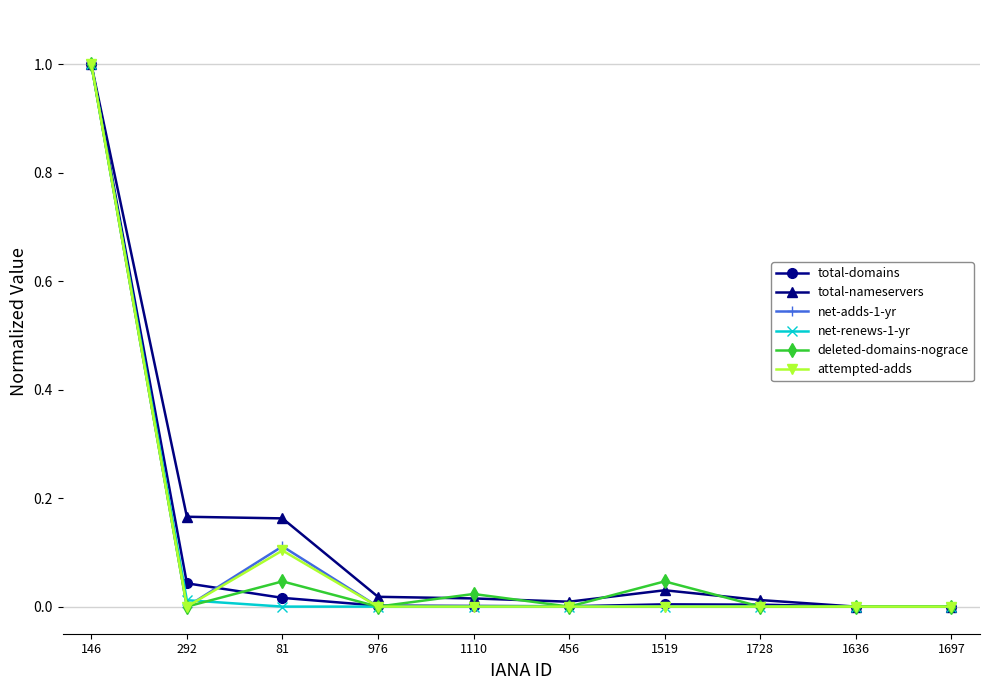

What is the maximum value shown in the chart?

1.0